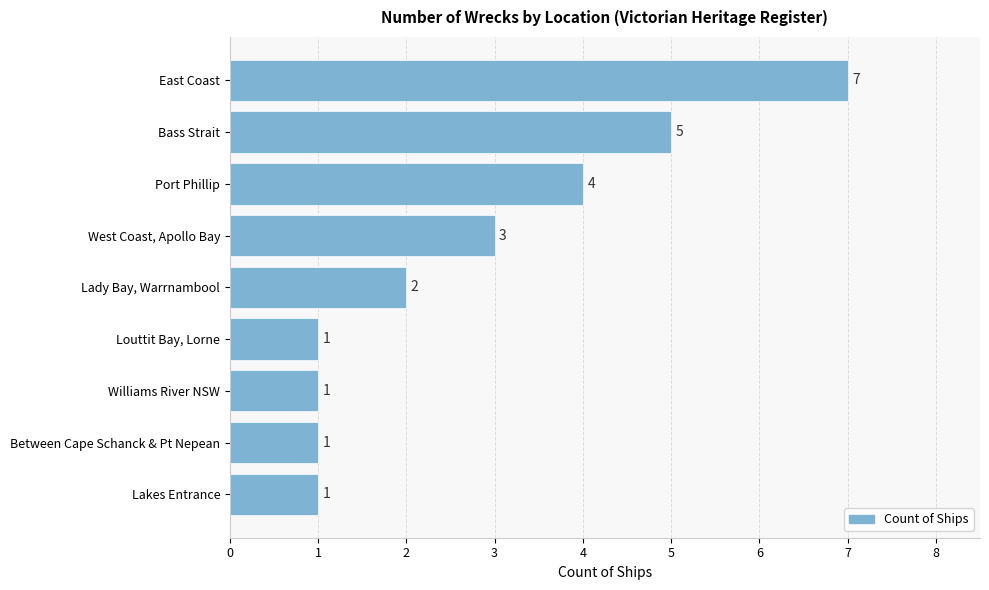

What is the ratio of the value at Port Phillip to the value at East Coast?

0.6